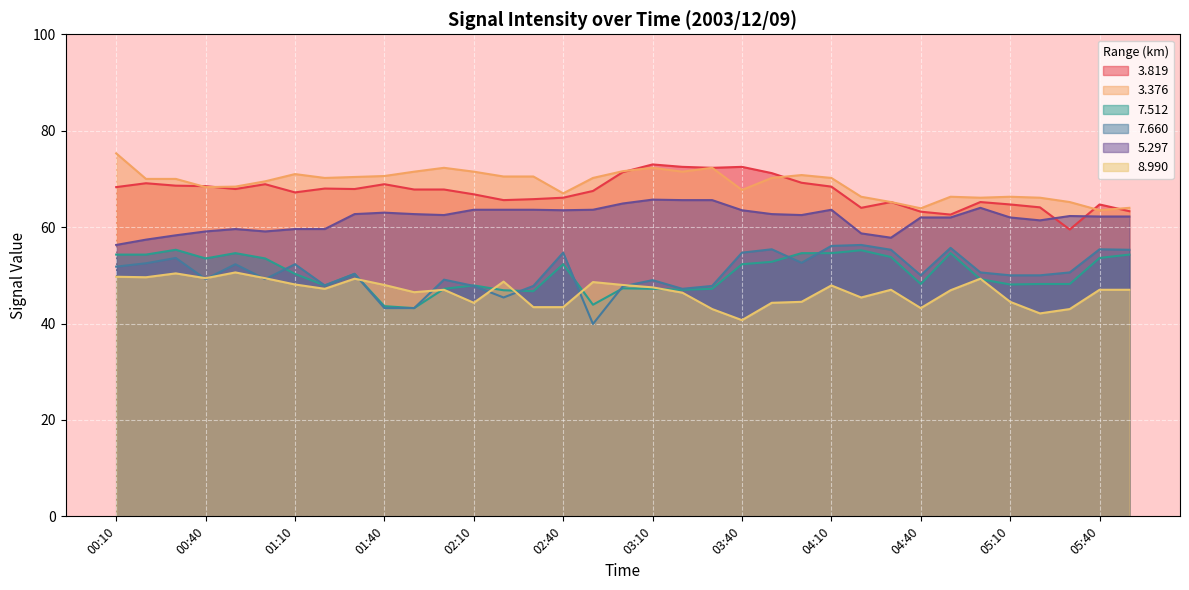

What is the value of the   7.512 point at the 27th from the left?

53.8